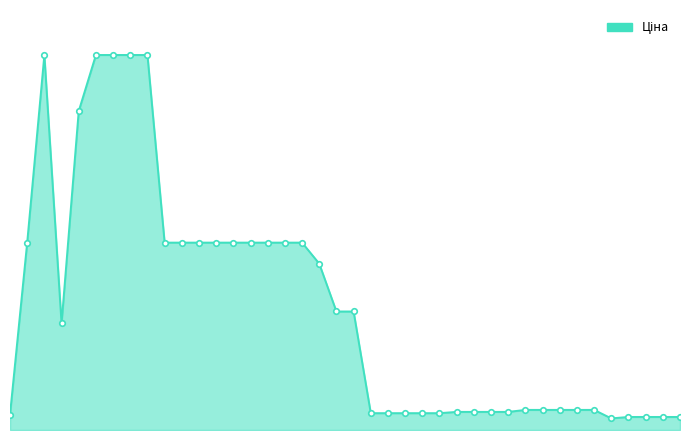

List the labels in order of value, smallest first.

281731856, 283502182, 283411651, 283411650, 283411055, 282502116, 283291856, 283291651, 283291650, 283291055, 283291052, 283261651, 283261650, 283261055, 283261052, 283231856, 283231651, 283231650, 283231055, 283231052, 10832185, 11352184, 11352182, 248922198, 285101569, 285102221, 285102219, 285102218, 285102216, 285102120, 285102044, 285101916, 285101915, 285101913, 287292222, 287302223, 287302226, 287302225, 287302224, 287301833